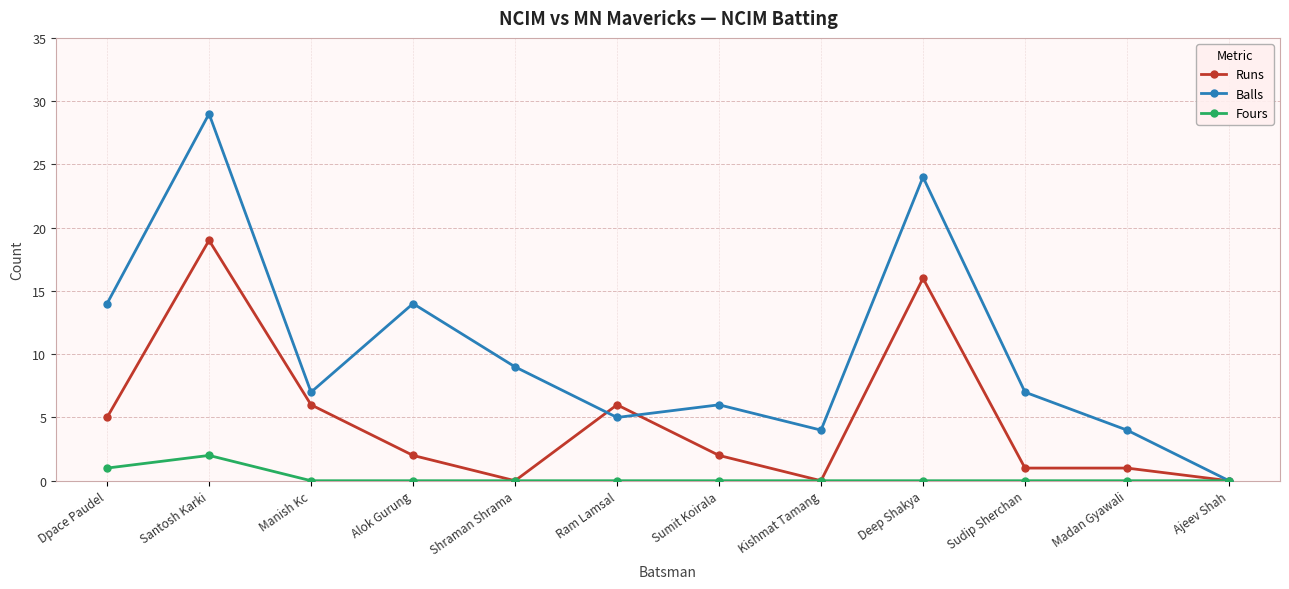

List the series in order of their overall mean, highest first.

Balls, Runs, Fours